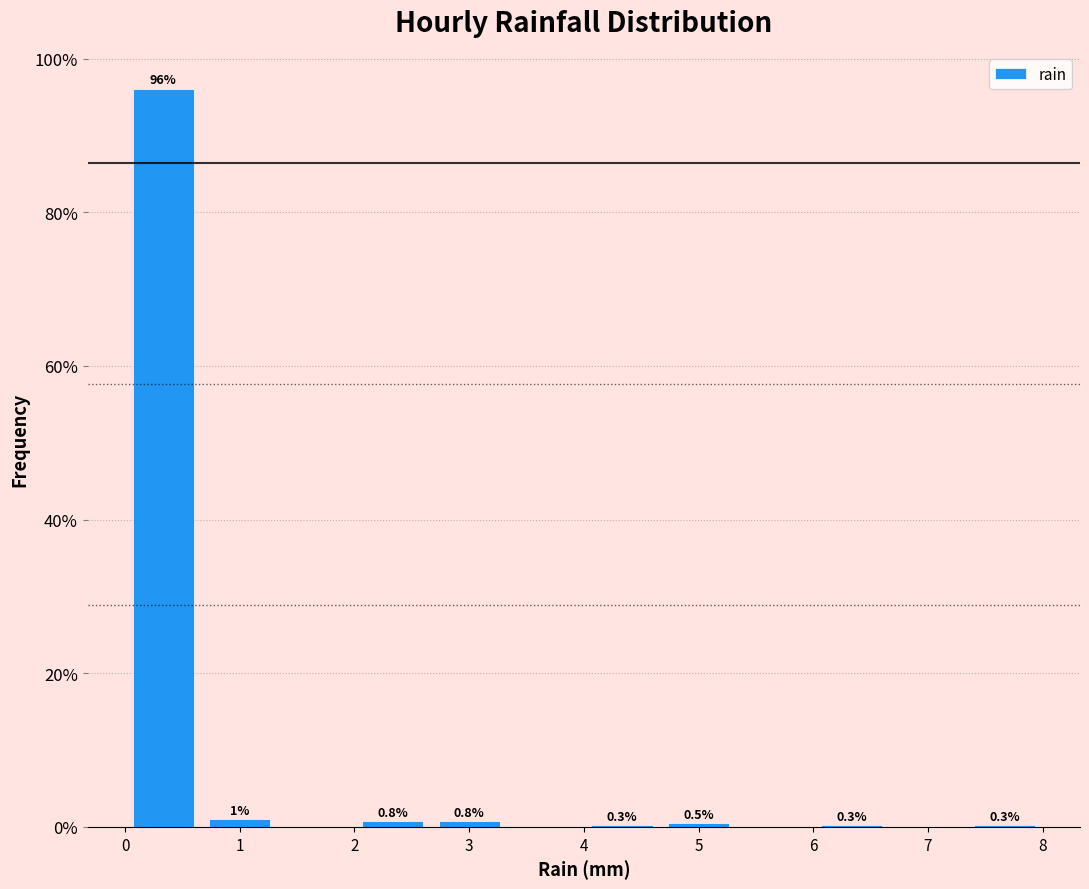

Over which range of the x-axis is the bar tallest?

0.0 to 0.7